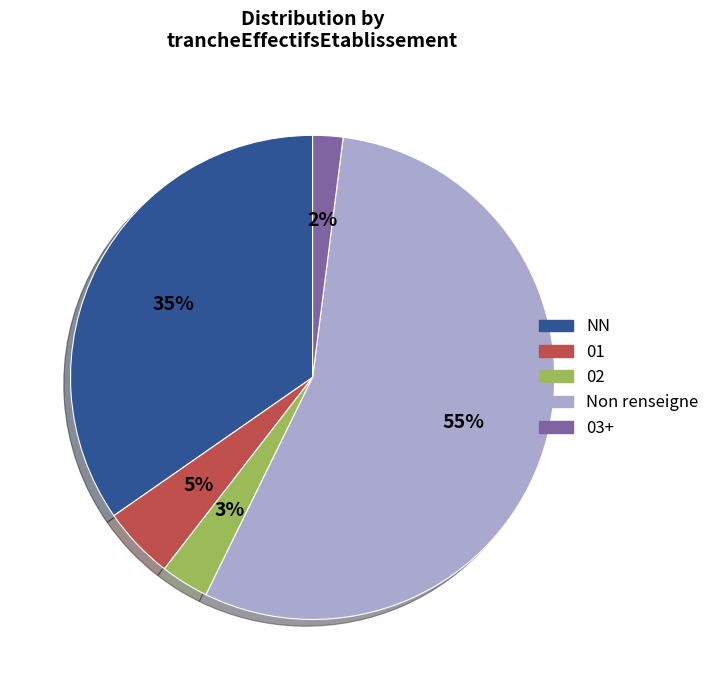

What percentage is the 01 slice, to the nearest percent?

5%